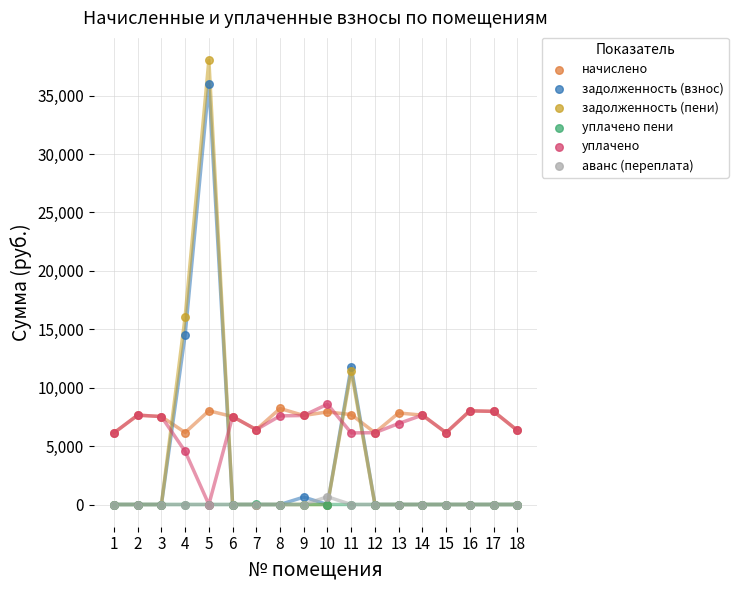

Across all series, what Y value is closest to 19018?

16071.8